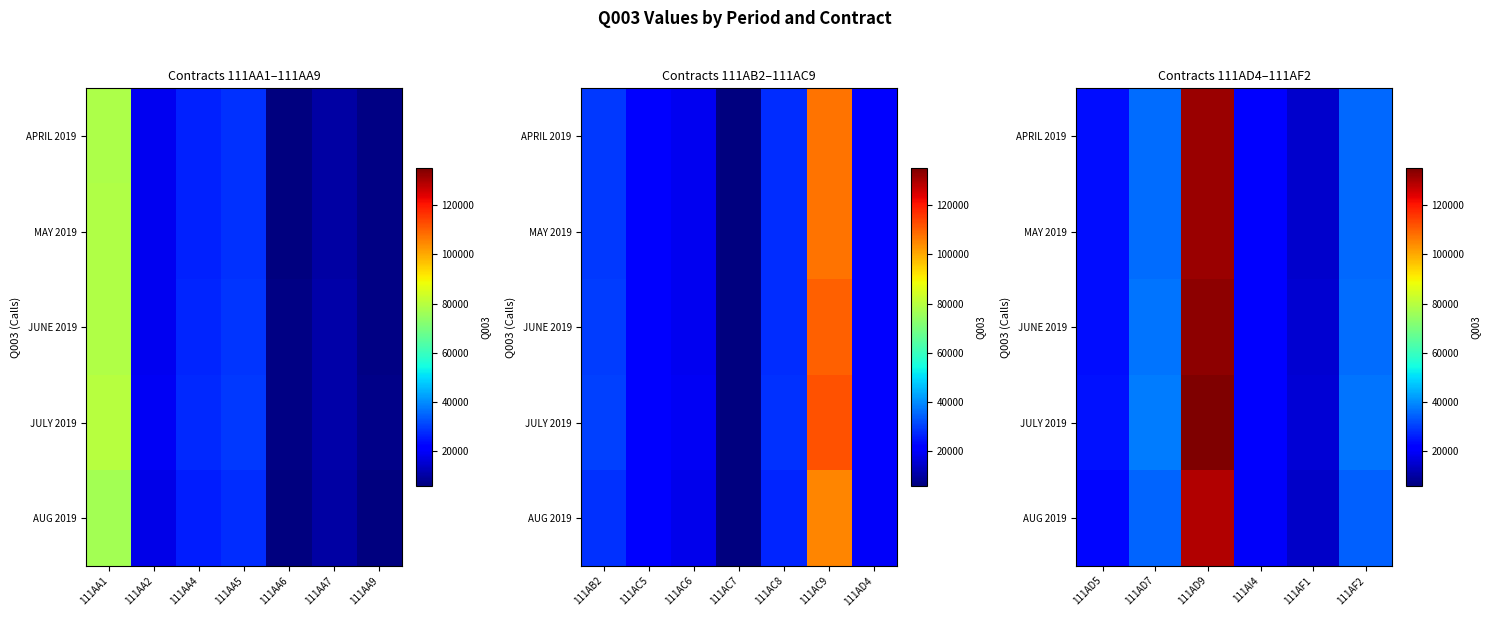

What is the difference between the highest and lowest values at 111AD7?

3000